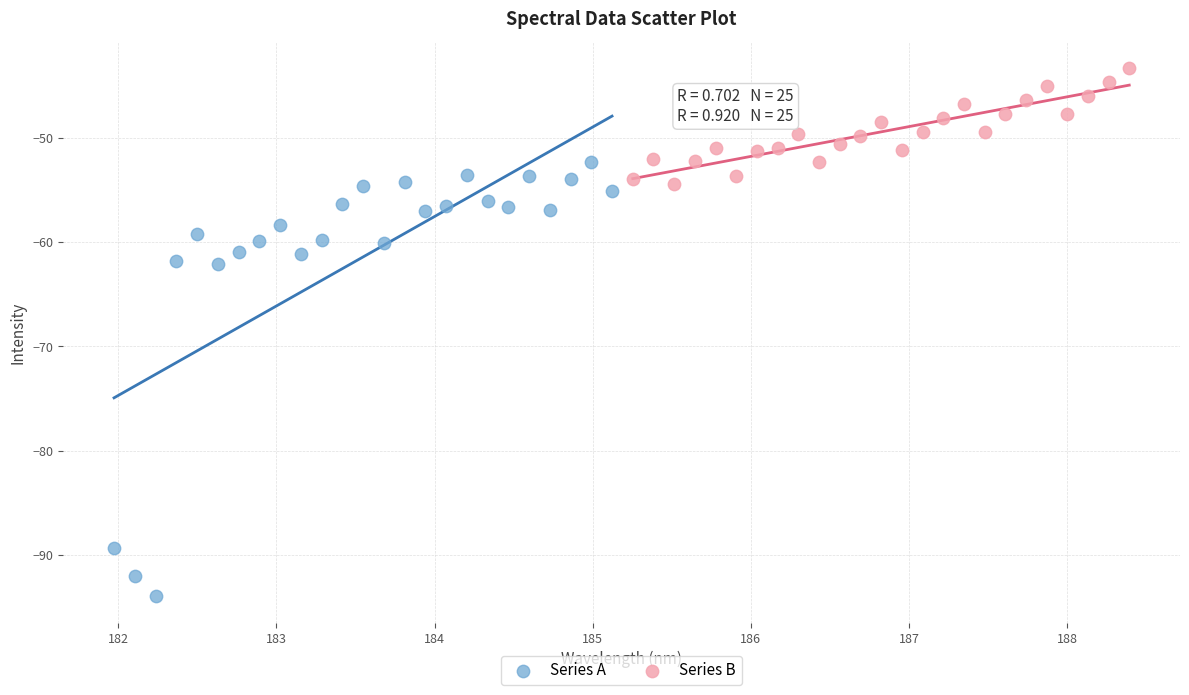

Which series has the widest spread of Y values?

Series A